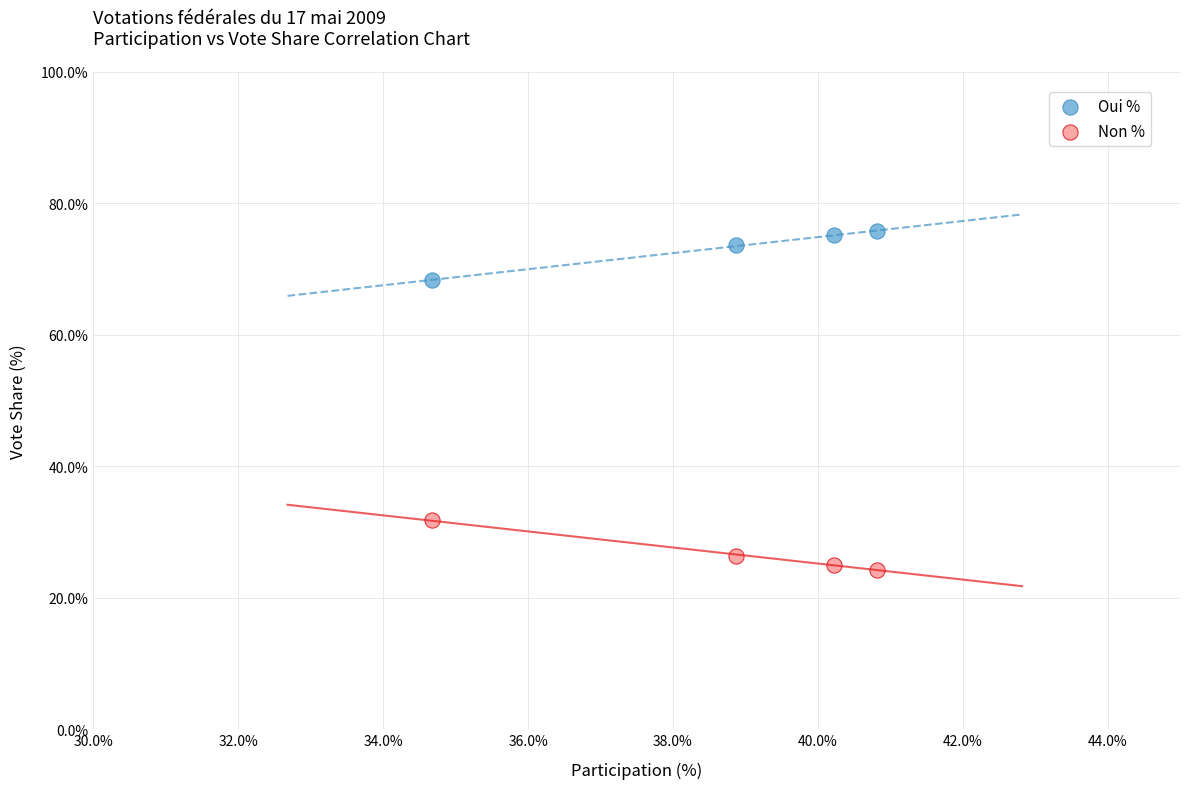

Which series reaches the maximum Y coordinate?

Oui %